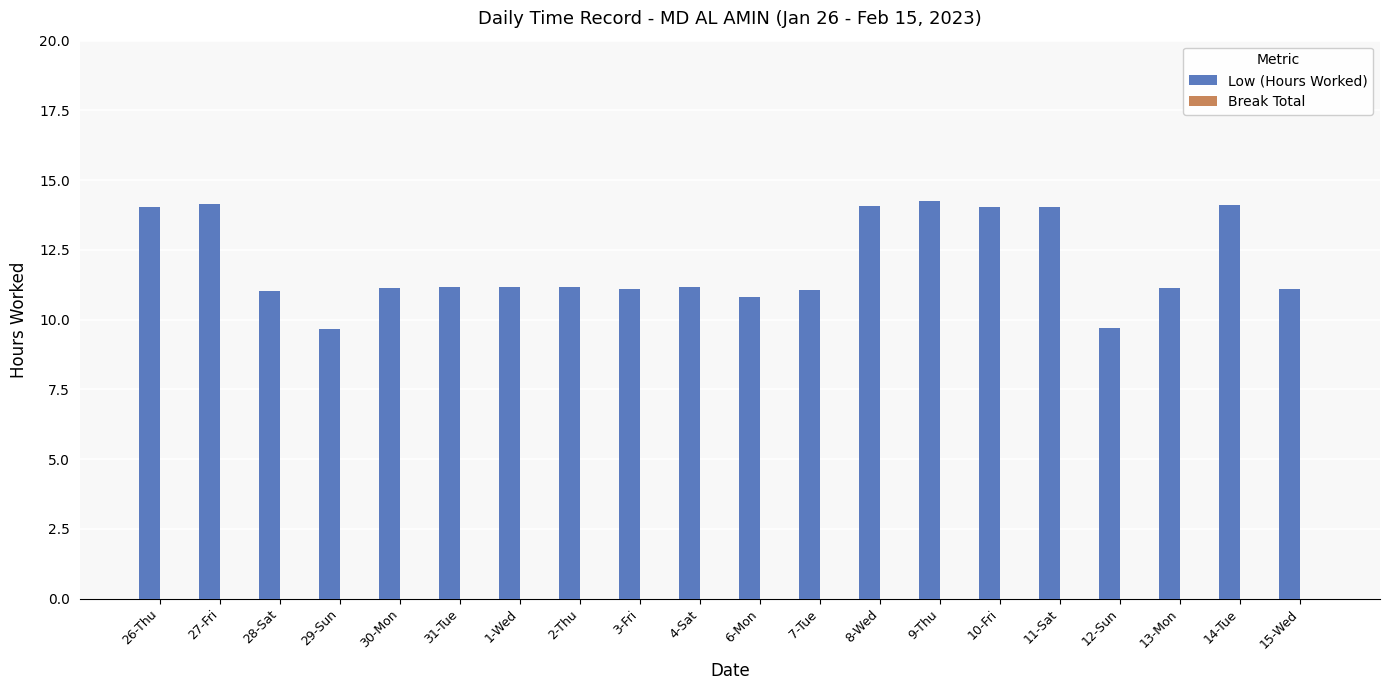

What is the sum of all values?

240.1